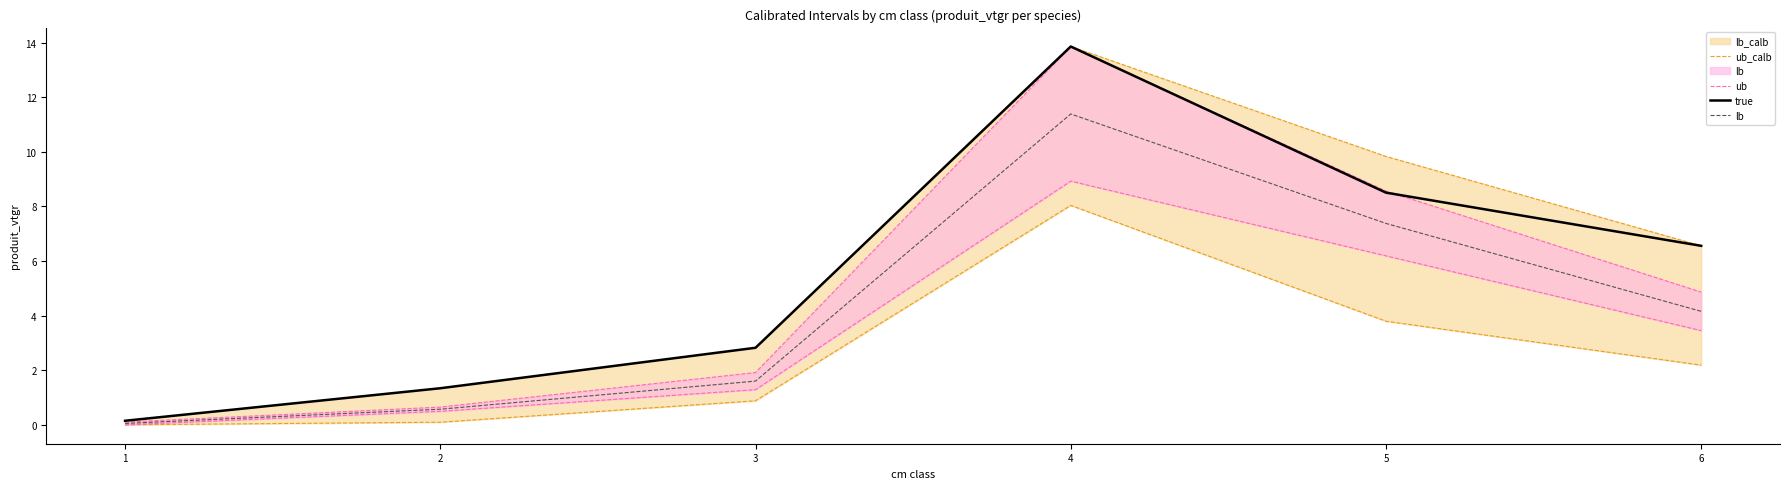

How many data points in ub_calb are above 6?

3